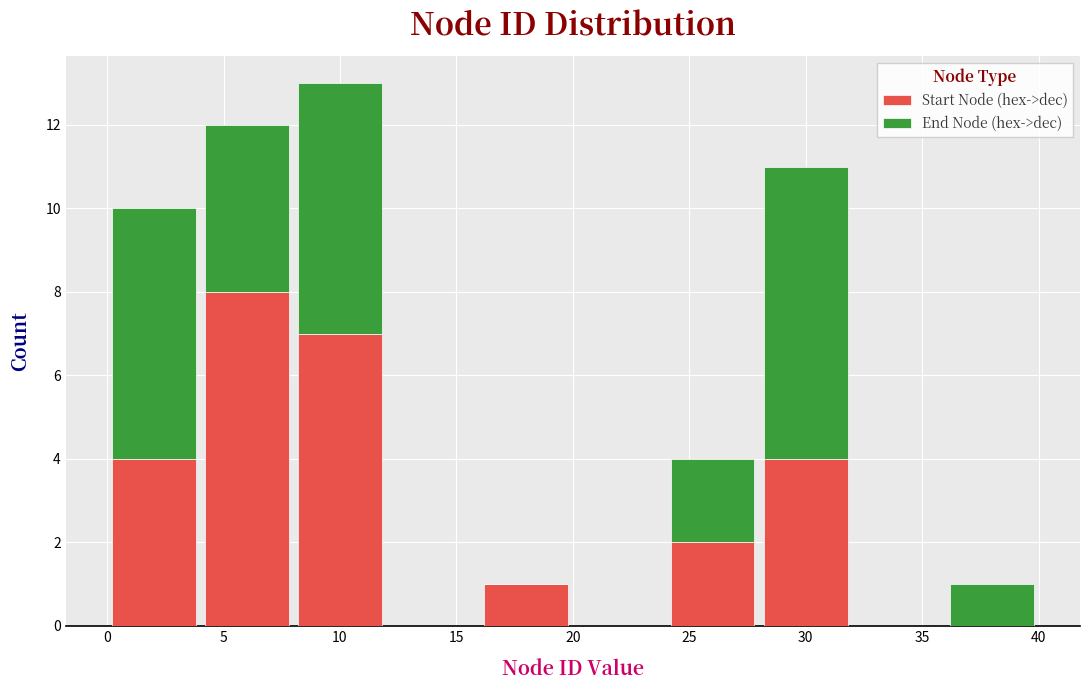

Which range on the x-axis has the tallest stacked bar (by total height)?

8 to 12